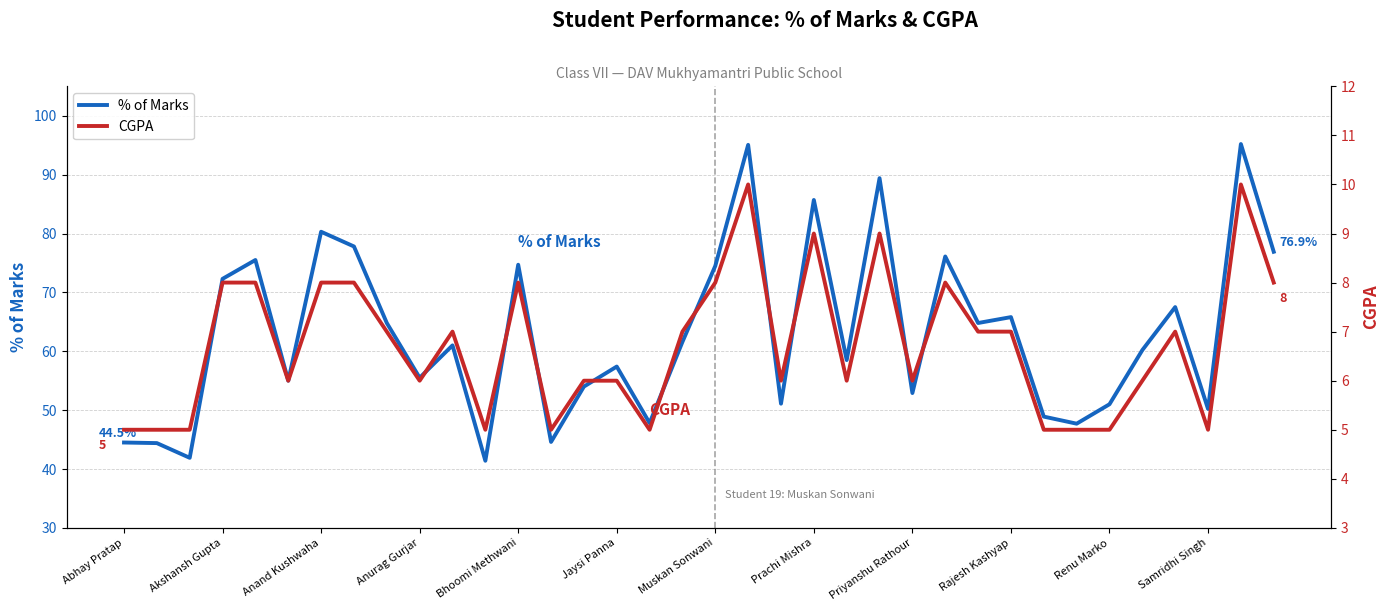

Read the % of Marks value at Bhoomi Methwani.

74.7